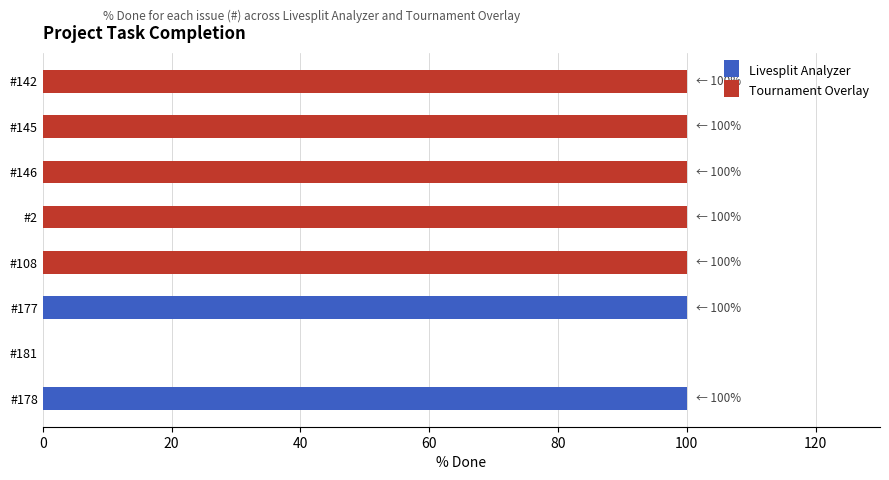

Are the bars horizontal?

Yes